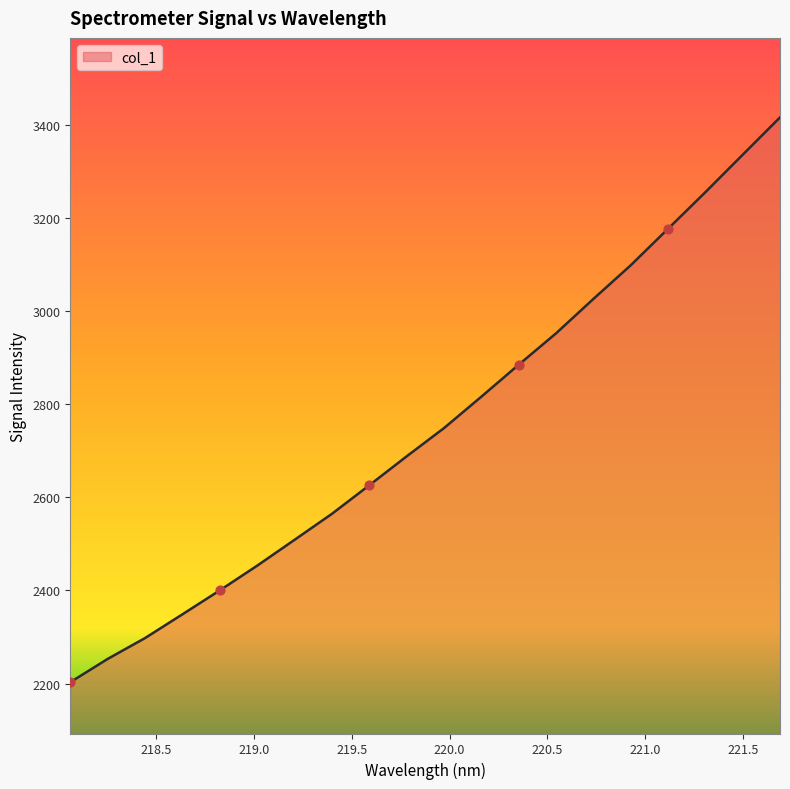

What is the smallest value displayed?

2203.0